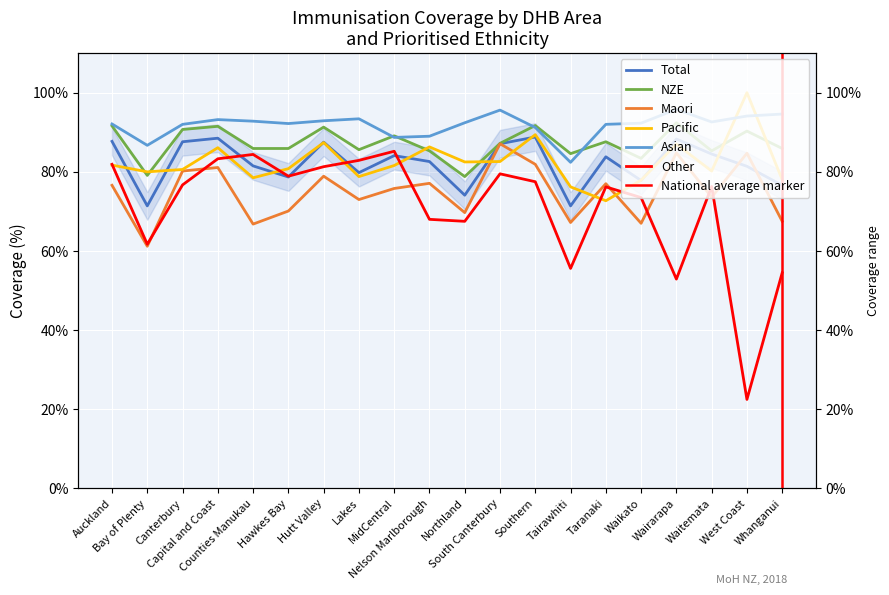

Which category has the lowest value in the Other series?

West Coast